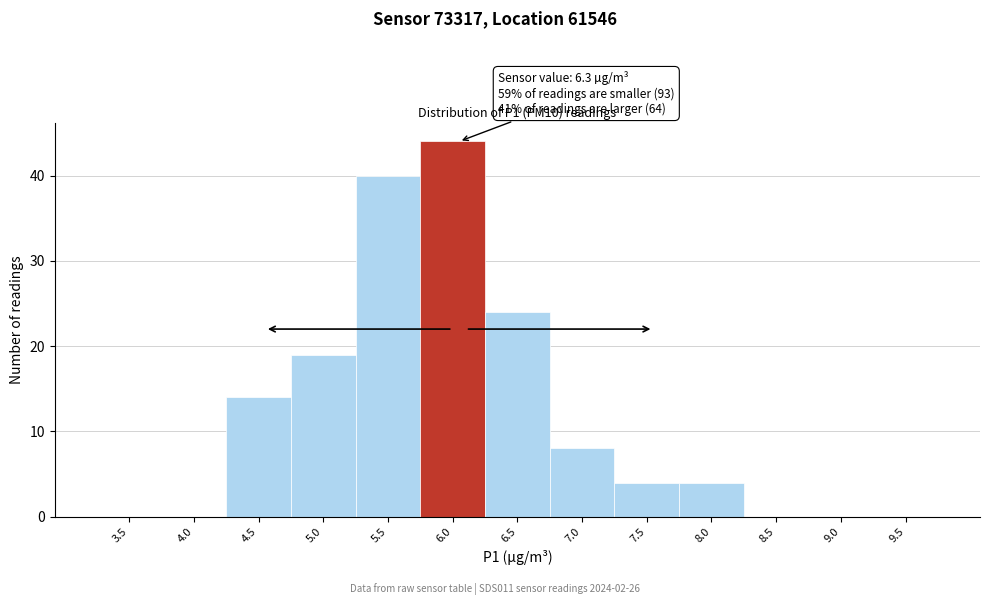

Reading left to right, what are all the values shown in this chart?

3.5=0	4.0=0	4.5=14	5.0=19	5.5=40	6.0=44	6.5=24	7.0=8	7.5=4	8.0=4	8.5=0	9.0=0	9.5=0